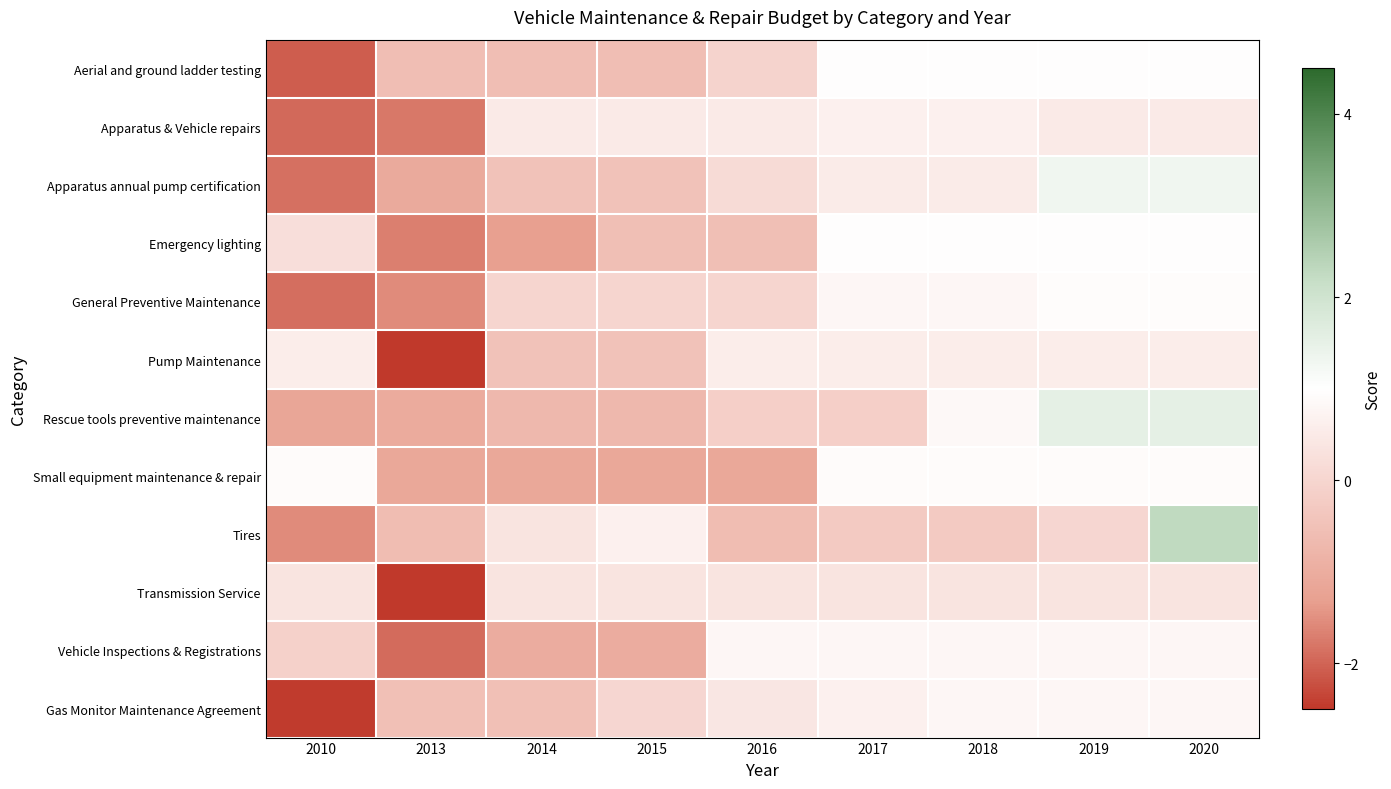

Between 2010 and 2019, which series saw the biggest shift?

Gas Monitor Maintenance Agreement